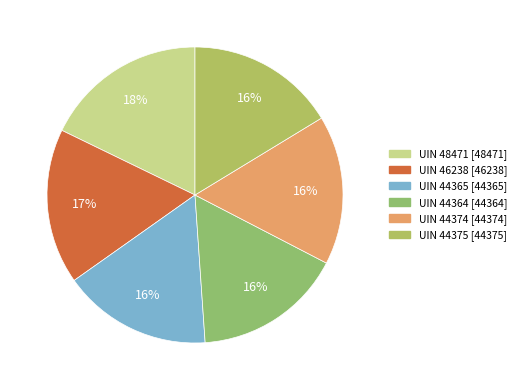

To the nearest percent, what is the difference between the largest and smallest slice percentages?

2%